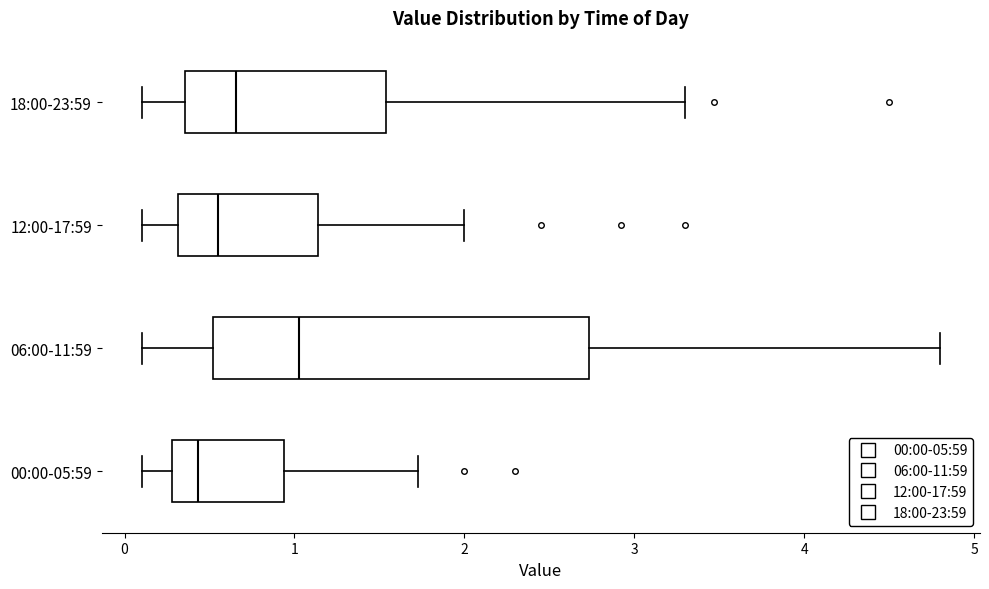

Reading bottom to top, read every box against the x-axis: the position of its median line, the range the box covers, and the ends of its whiskers. The values are not printed on the chart, so give them approximately, as read against the axis.

00:00-05:59: median 0.4, box 0.3 to 0.9, whiskers 0.1 to 1.7
06:00-11:59: median 1.0, box 0.5 to 2.7, whiskers 0.1 to 4.8
12:00-17:59: median 0.6, box 0.3 to 1.1, whiskers 0.1 to 2.0
18:00-23:59: median 0.7, box 0.4 to 1.5, whiskers 0.1 to 3.3